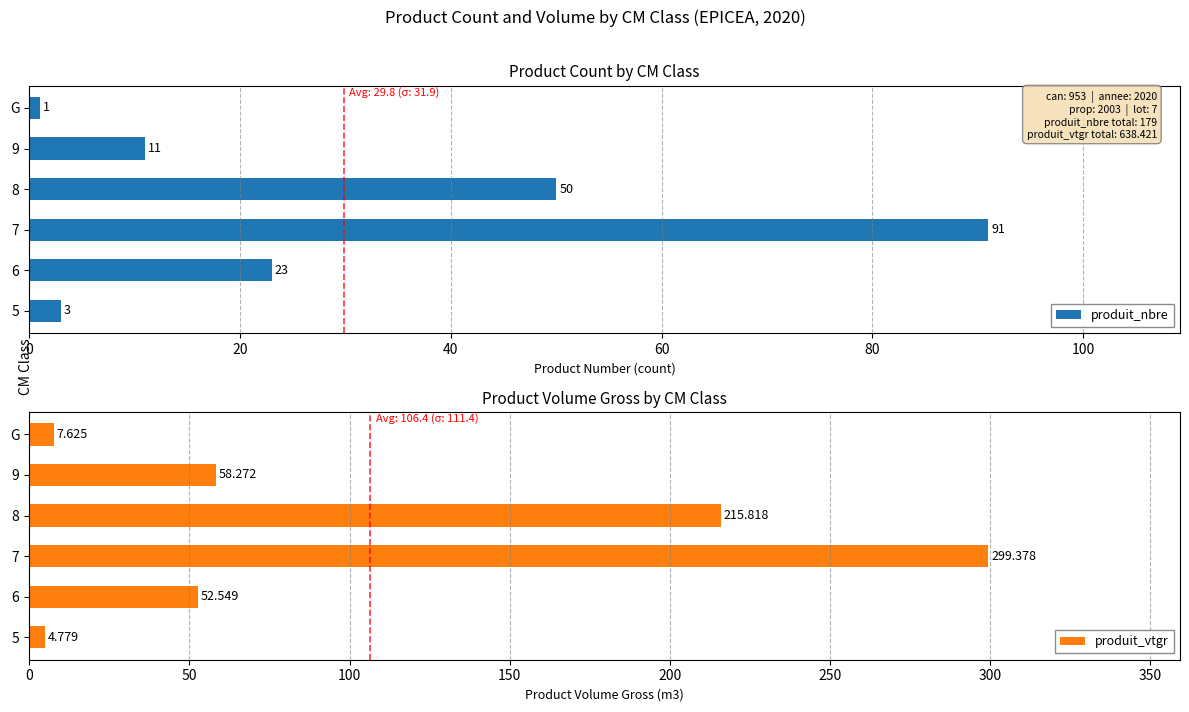

Are the bars horizontal?

Yes